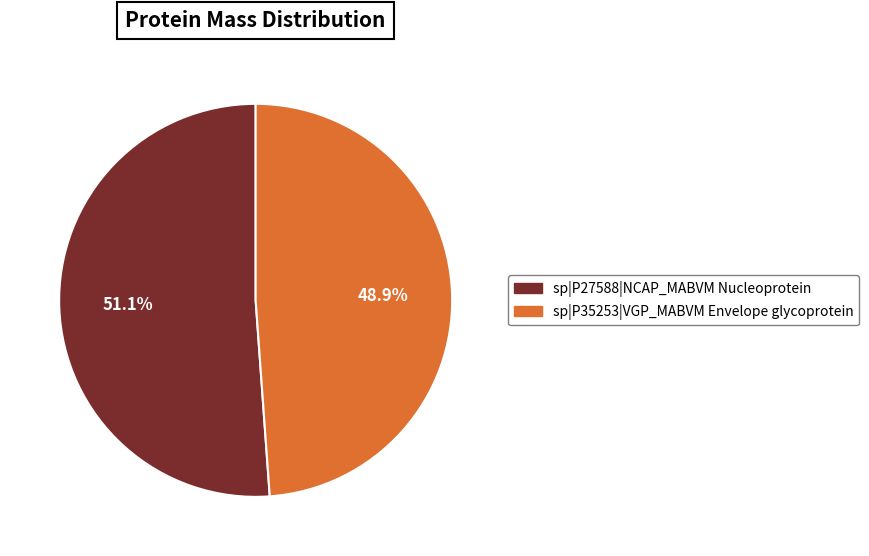

Rank the categories by value from lowest to highest.

sp|P35253|VGP_MABVM Envelope glycoprotein, sp|P27588|NCAP_MABVM Nucleoprotein